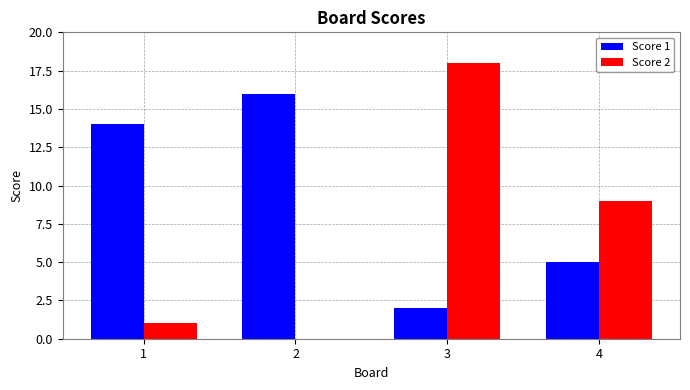

The value of Score 1 at 3 is 1. True or false?

False